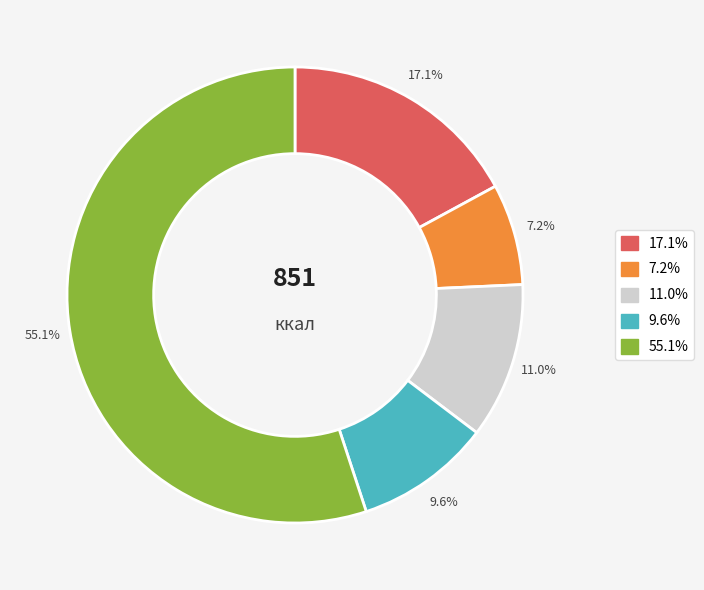

Is there any slice that represents more than half of the pie?

Yes